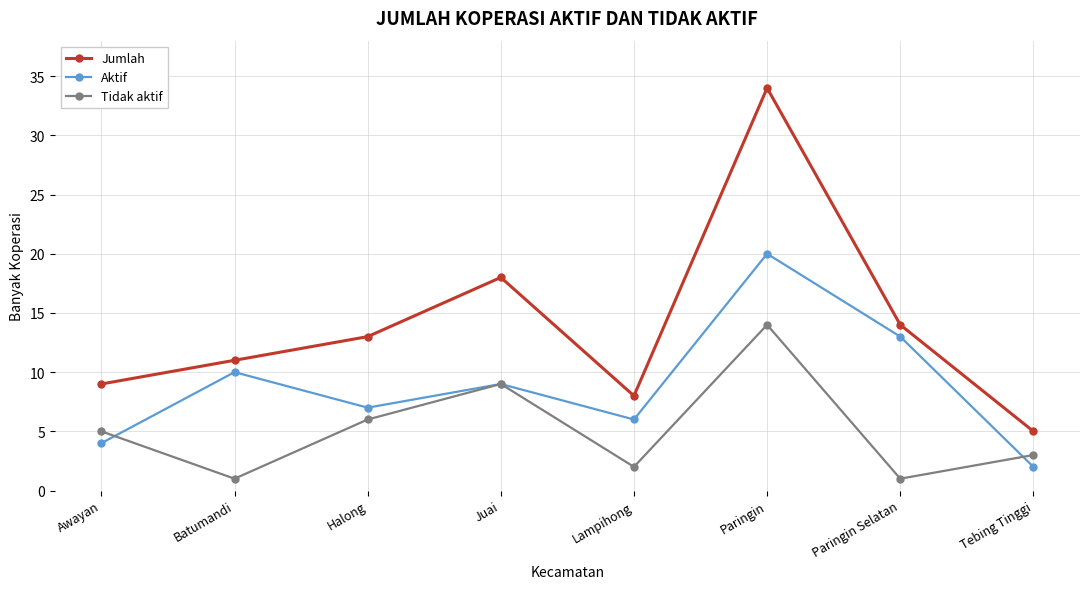

Which series has the largest total across all categories?

Jumlah